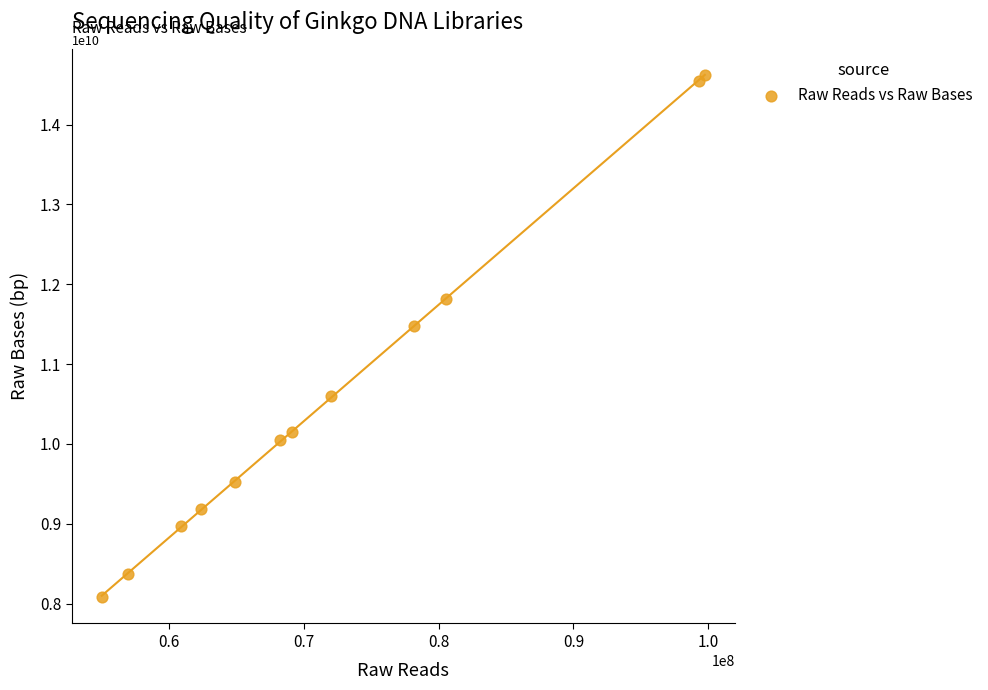

What Y value in the scatter plot is closest to 11347814979?

11482615941